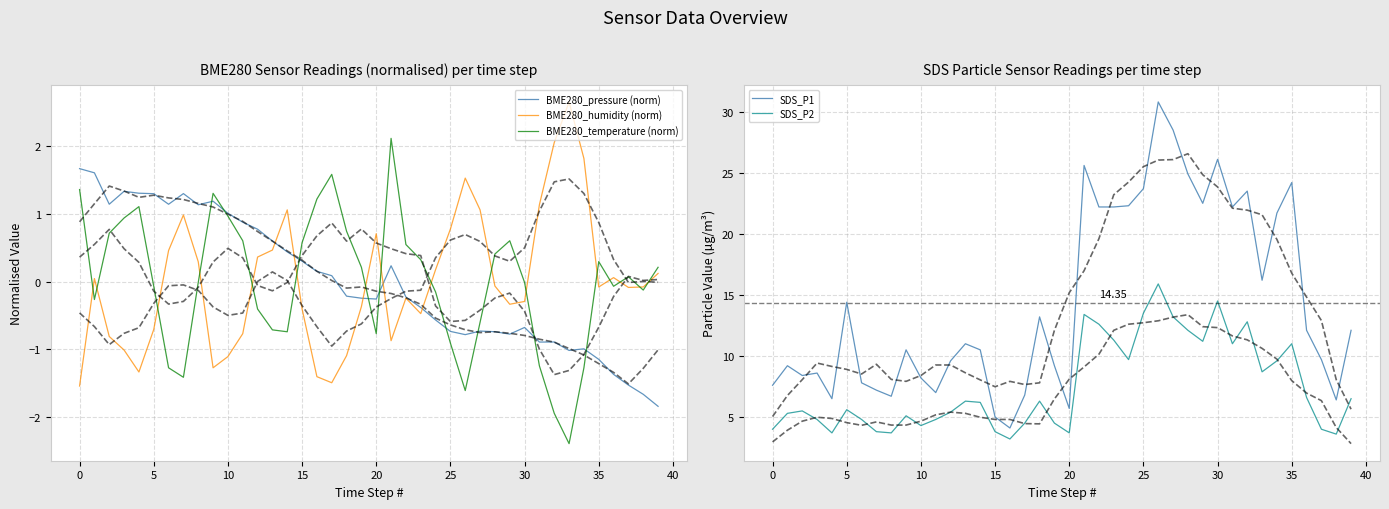

What are all the series names shown in the legend?

BME280_pressure (norm), BME280_humidity (norm), BME280_temperature (norm), SDS_P1, SDS_P2